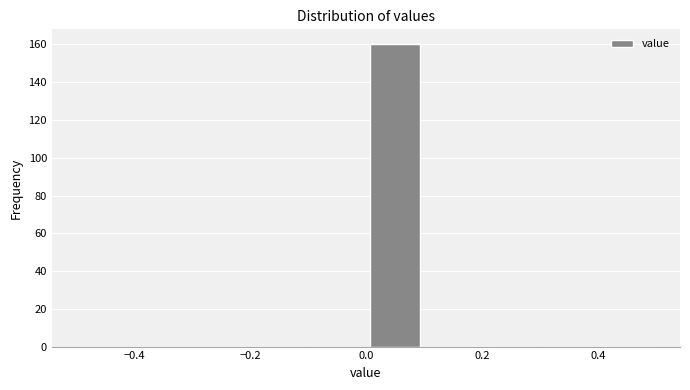

Reading left to right, transcribe this chart: for each bar, give the range it covers on the x-axis and its height. The values are not printed on the chart, so give them approximately, as read against the axis.

-0.5 to -0.4: 0
-0.4 to -0.3: 0
-0.3 to -0.2: 0
-0.2 to -0.1: 0
-0.1 to 0.0: 0
0.0 to 0.1: 160
0.1 to 0.2: 0
0.2 to 0.3: 0
0.3 to 0.4: 0
0.4 to 0.5: 0